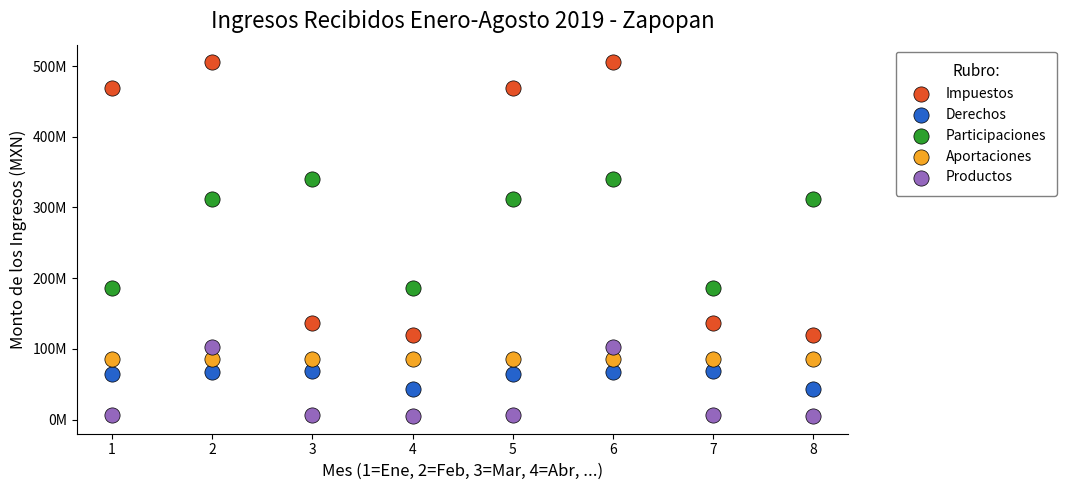

Which series contains the lowest Y value?

Productos